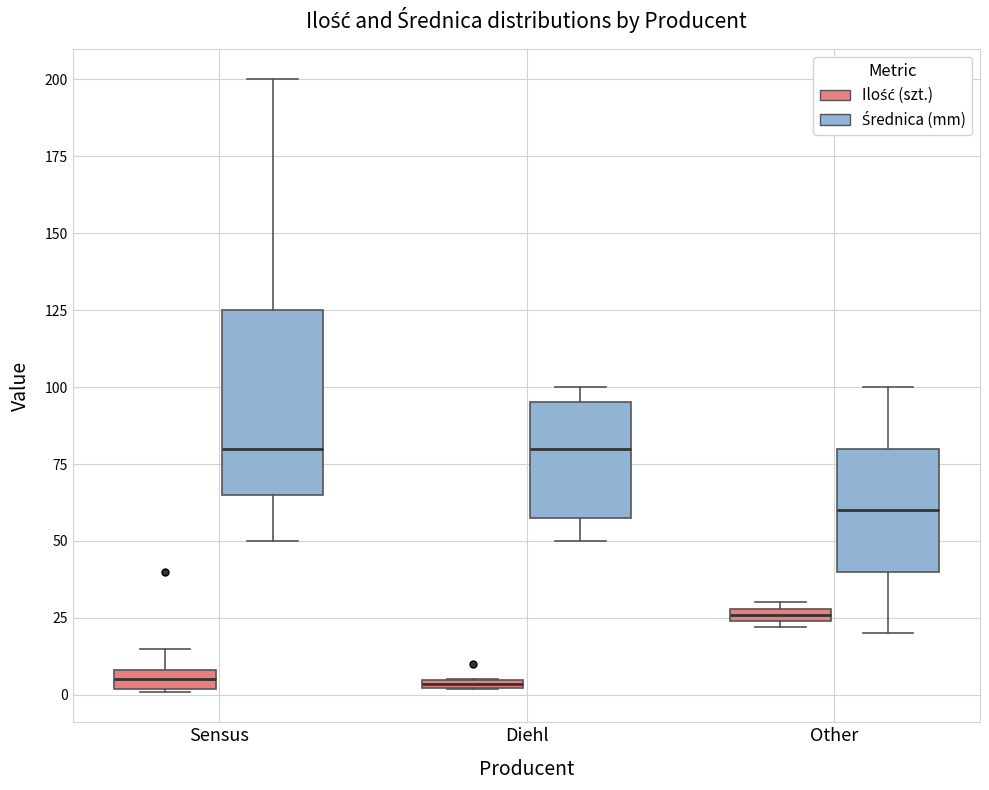

Where does the median line of the box for Other (Średnica (mm)) sit on the y-axis? The values are not printed on the chart, so give them approximately, as read against the axis.

60